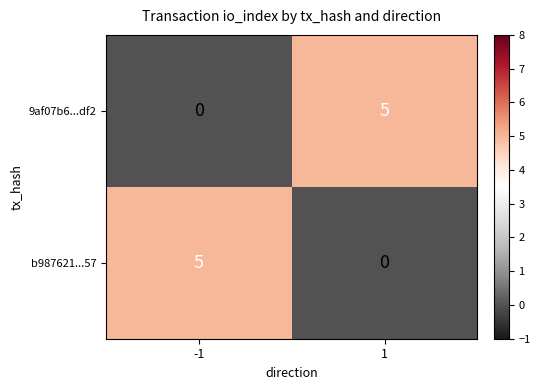

Count the number of categories in the chart.

2